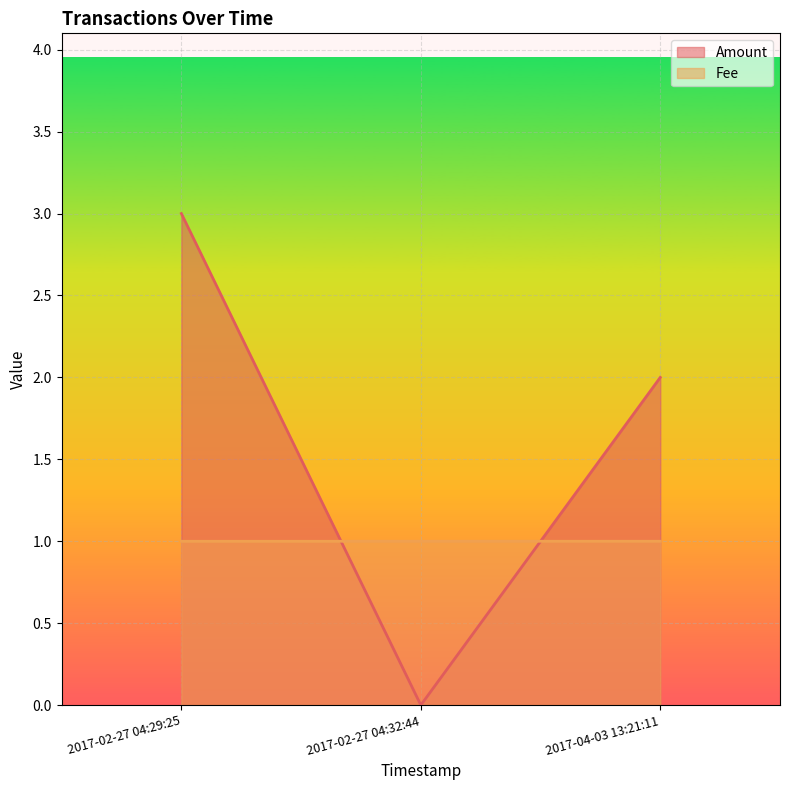

What is the sum of the Amount values at 2017-02-27 04:32:44 and 2017-04-03 13:21:11?

2.0